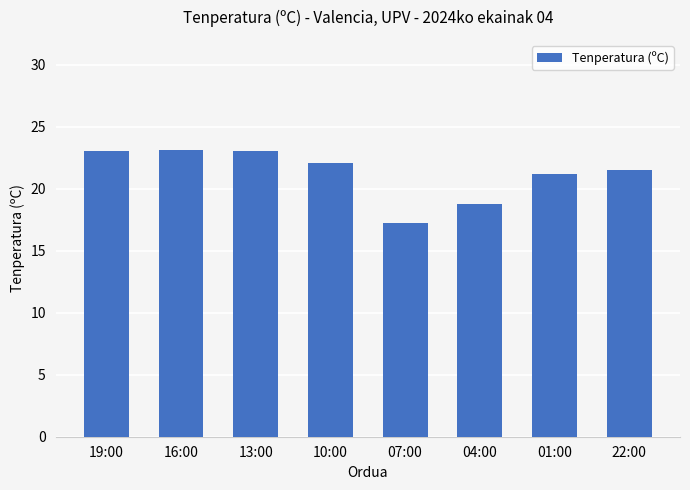

What is the greatest value displayed?

23.1